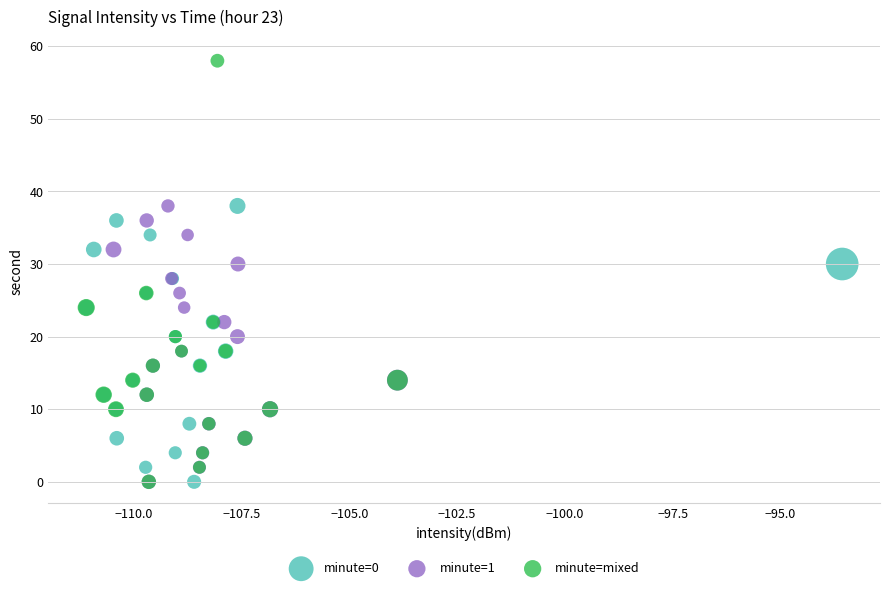

Which series has the widest spread of Y values?

minute=mixed